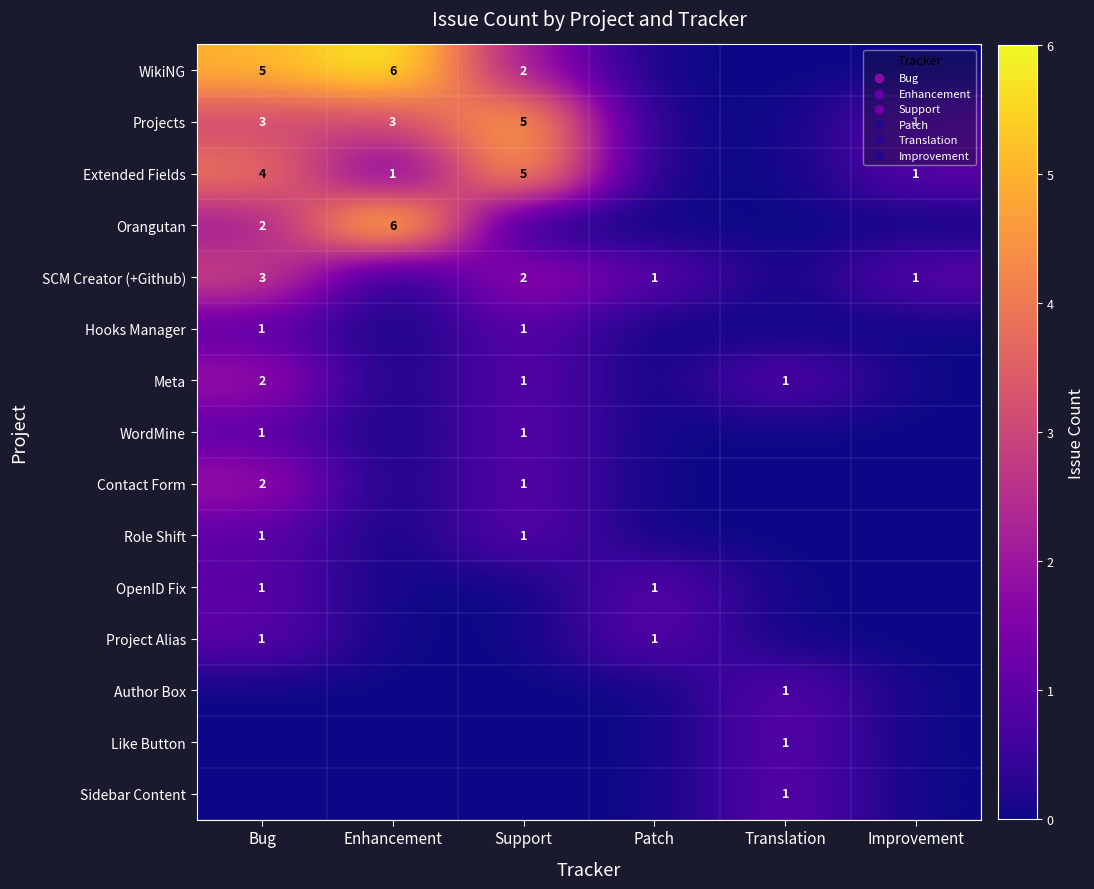

True or false: Like Button has a value of 1 at Translation.

True